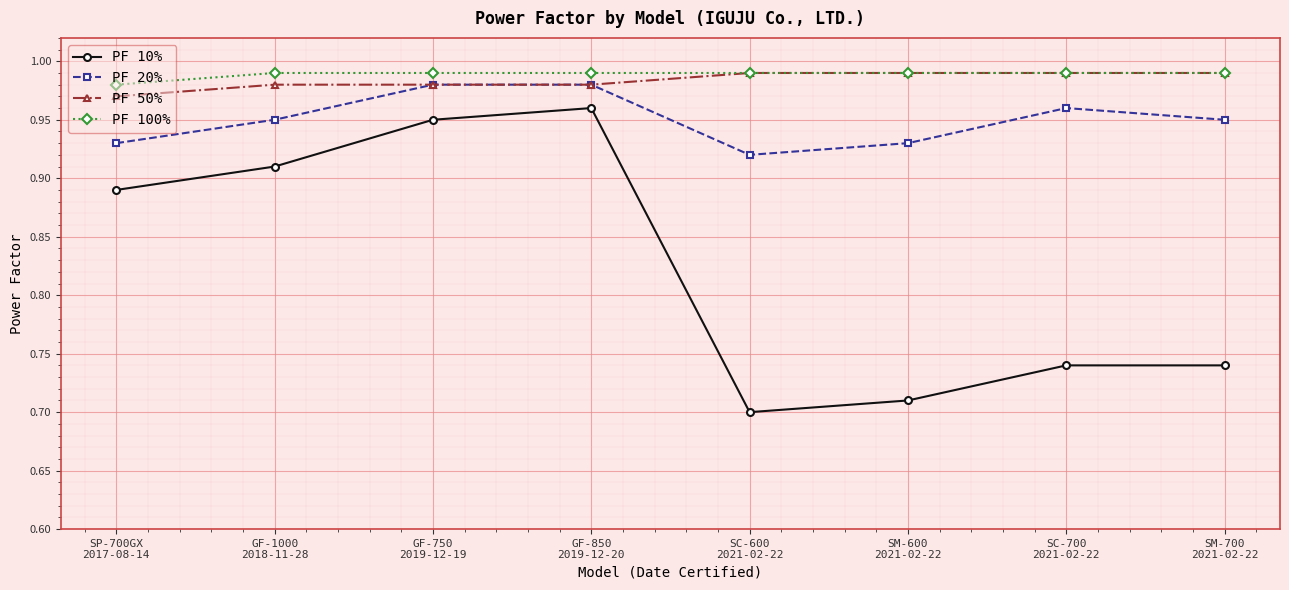

Count the PF 100% values in the range 0 to 1.

8